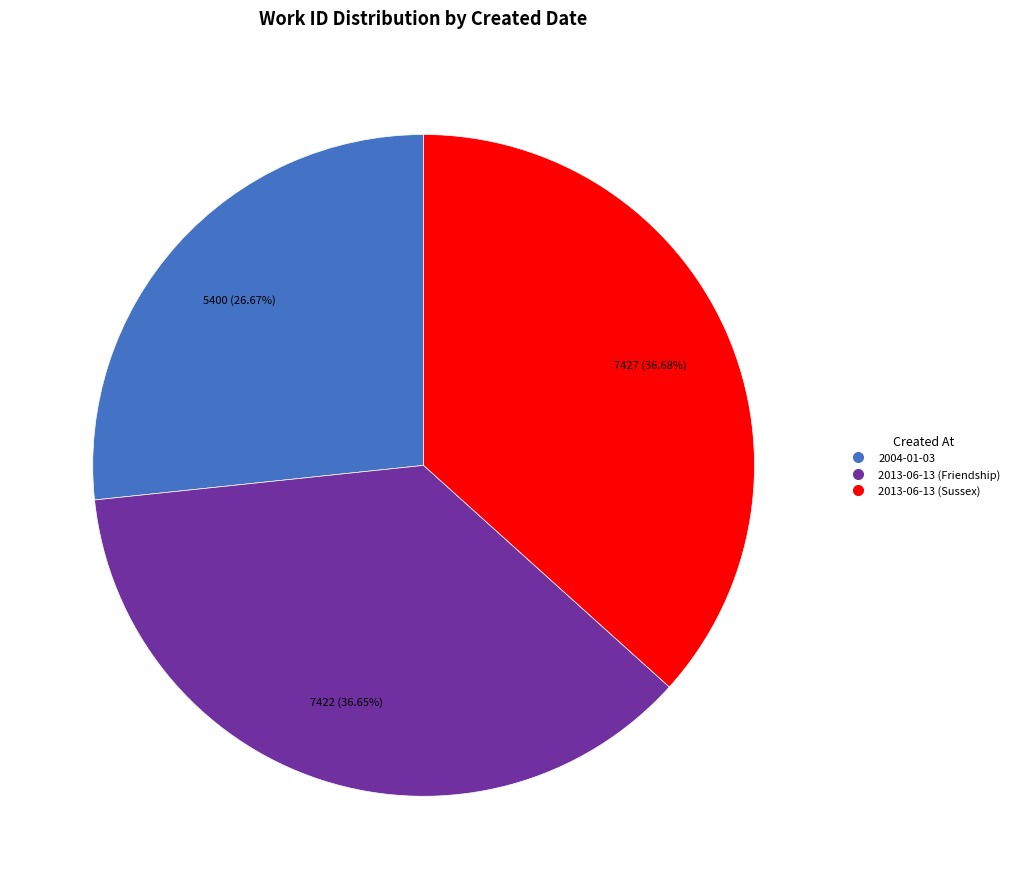

What is the smallest slice in the pie chart?

2004-01-03